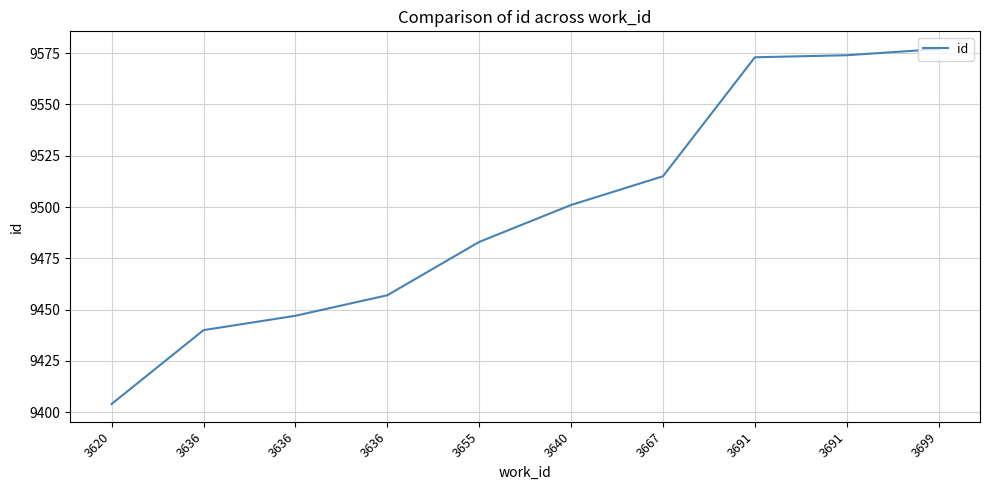

How many lines are shown in the chart?

1